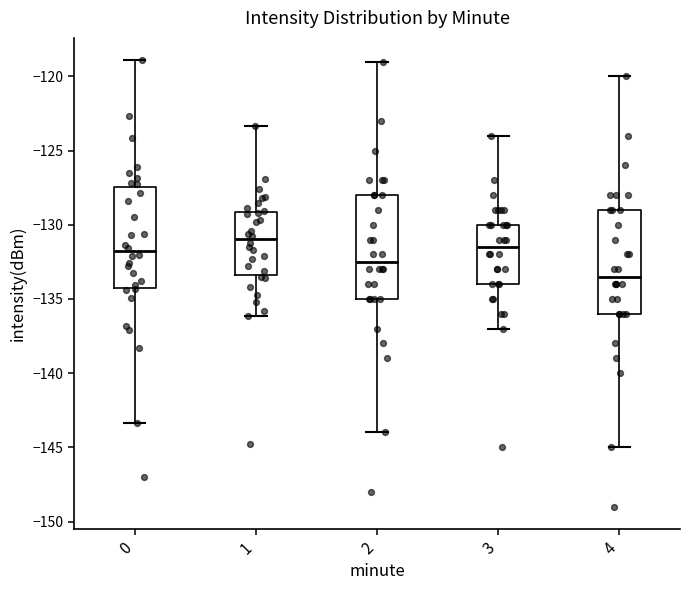

Which box has the highest median line?

1